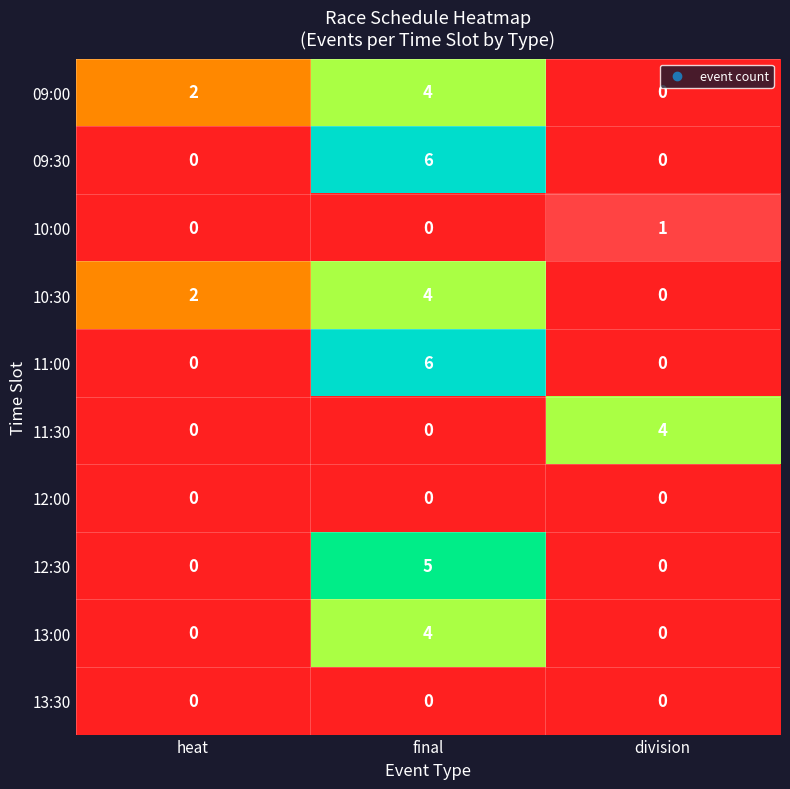

What is the total value across all series at final?

29